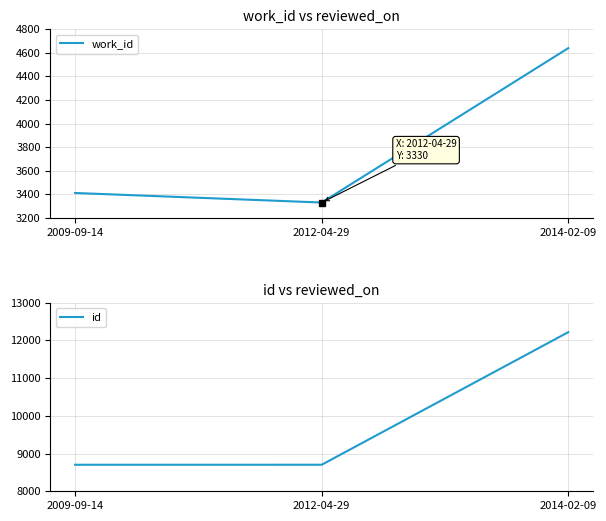

Where is work_id nearest to the value 3985?

2009-09-14